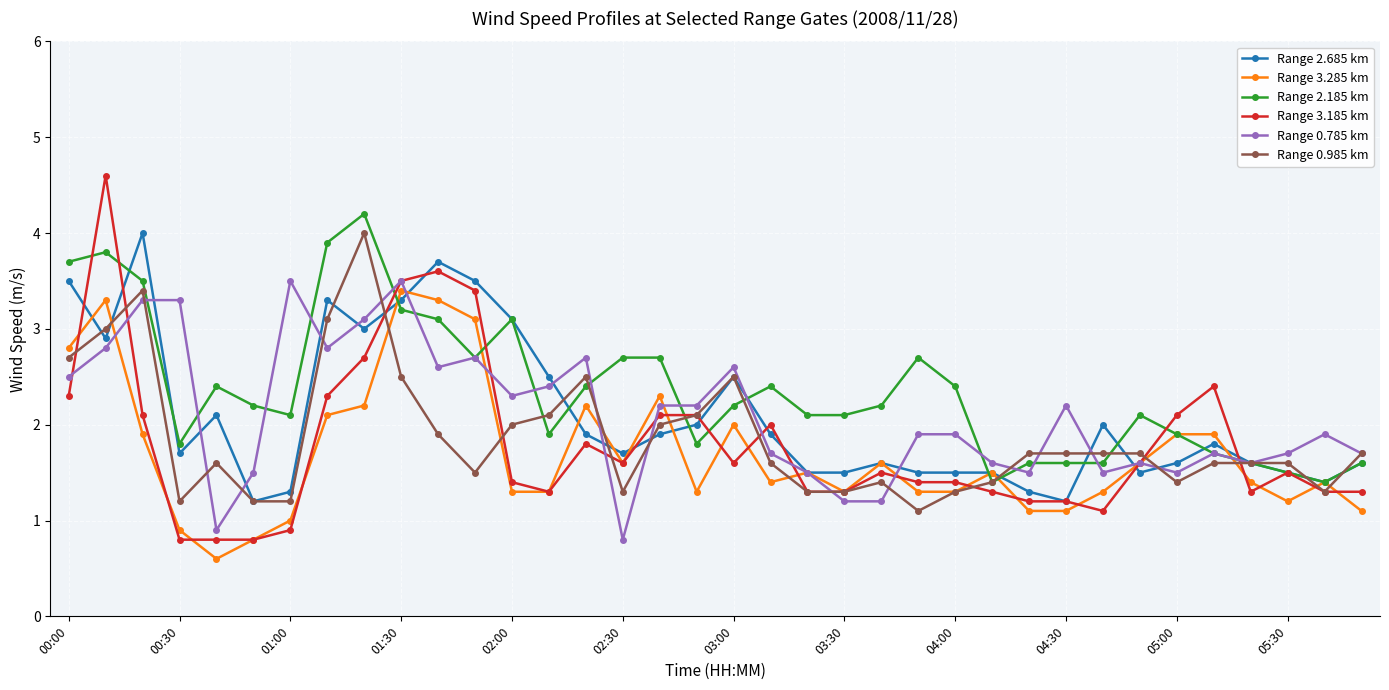

True or false: Range 3.185 km has more than 0 points higher than both neighbors.

True